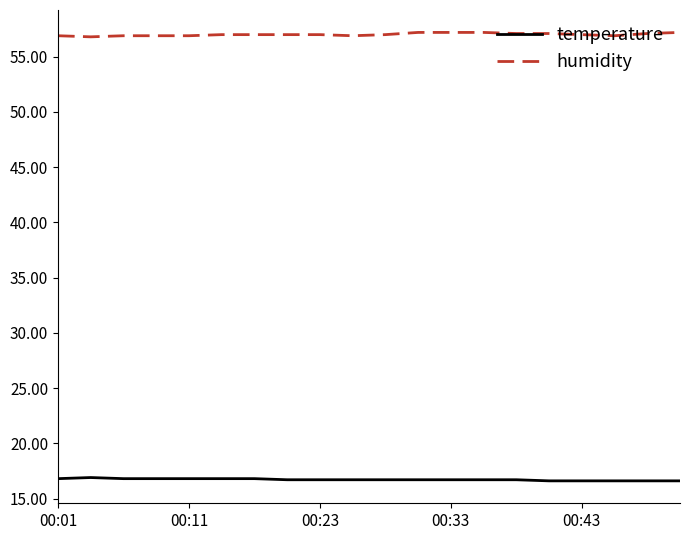

Which series has the largest total across all categories?

humidity